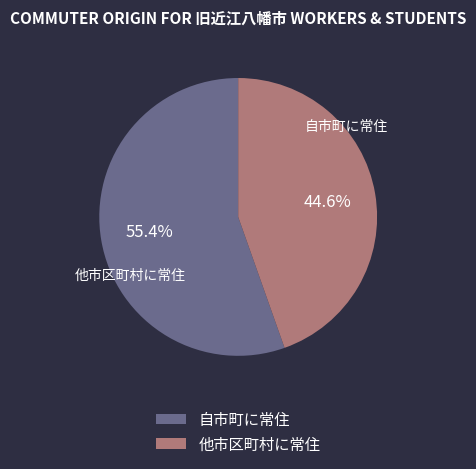

To the nearest percent, what is the difference between the 他市区町村に常住 and 自市町に常住 slice percentages?

11%